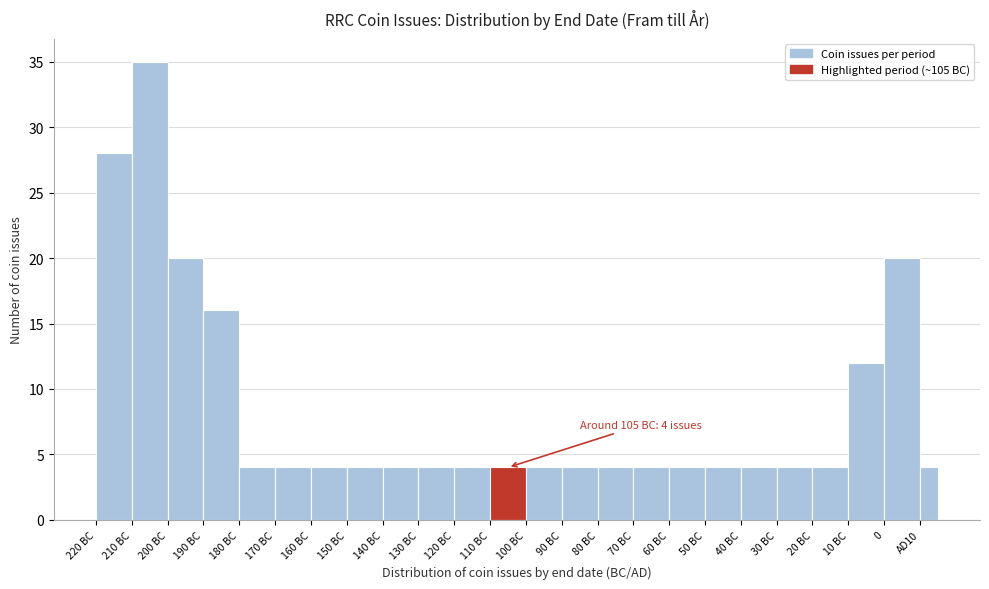

Reading left to right, extract all data points from this chart.

28	35	20	16	4	4	4	4	4	4	4	4	4	4	4	4	4	4	4	4	4	12	20	4